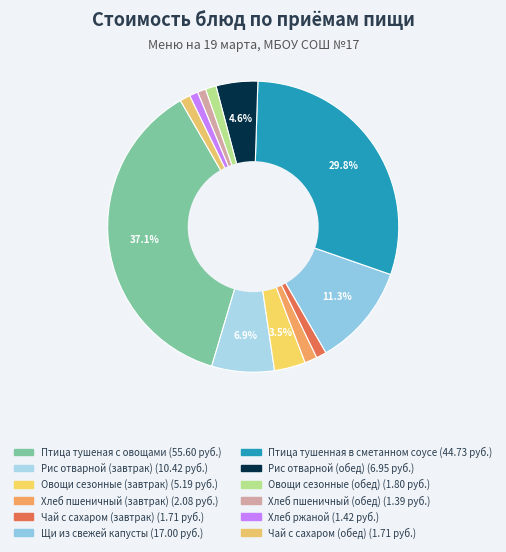

Is there a majority slice in this chart?

No